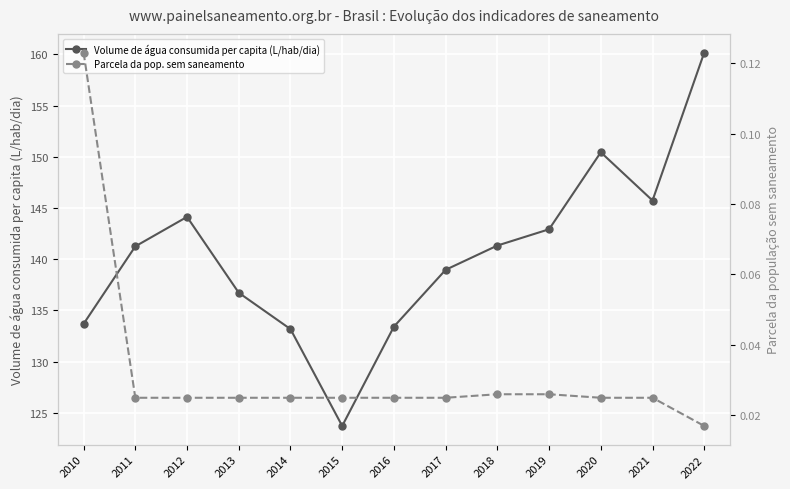

At which label is Volume de água consumida per capita (L/hab/dia) closest to 141?

2011